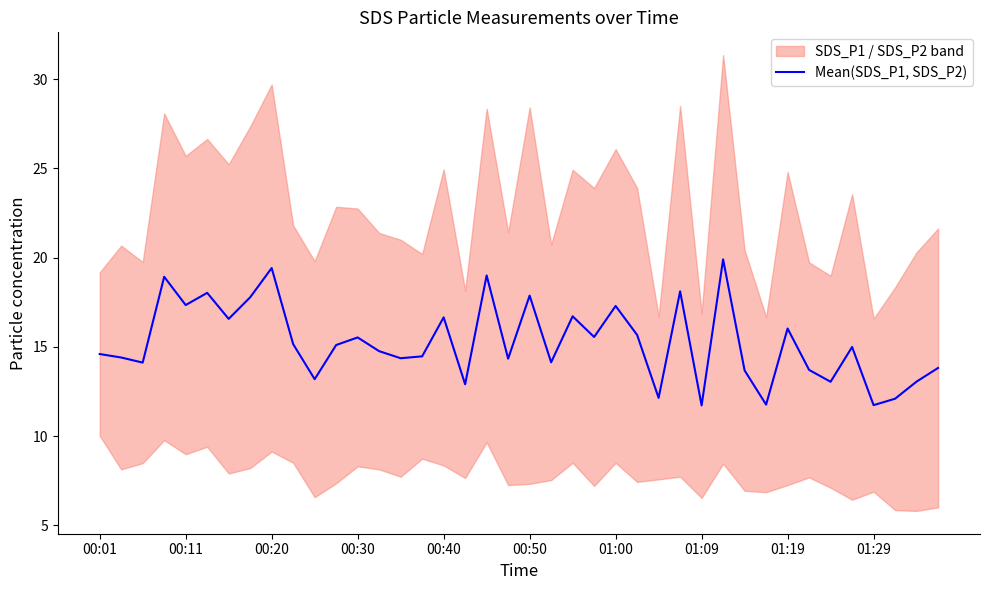

The Mean(SDS_P1, SDS_P2) series shows 11.7 at 01:09. True or false?

True